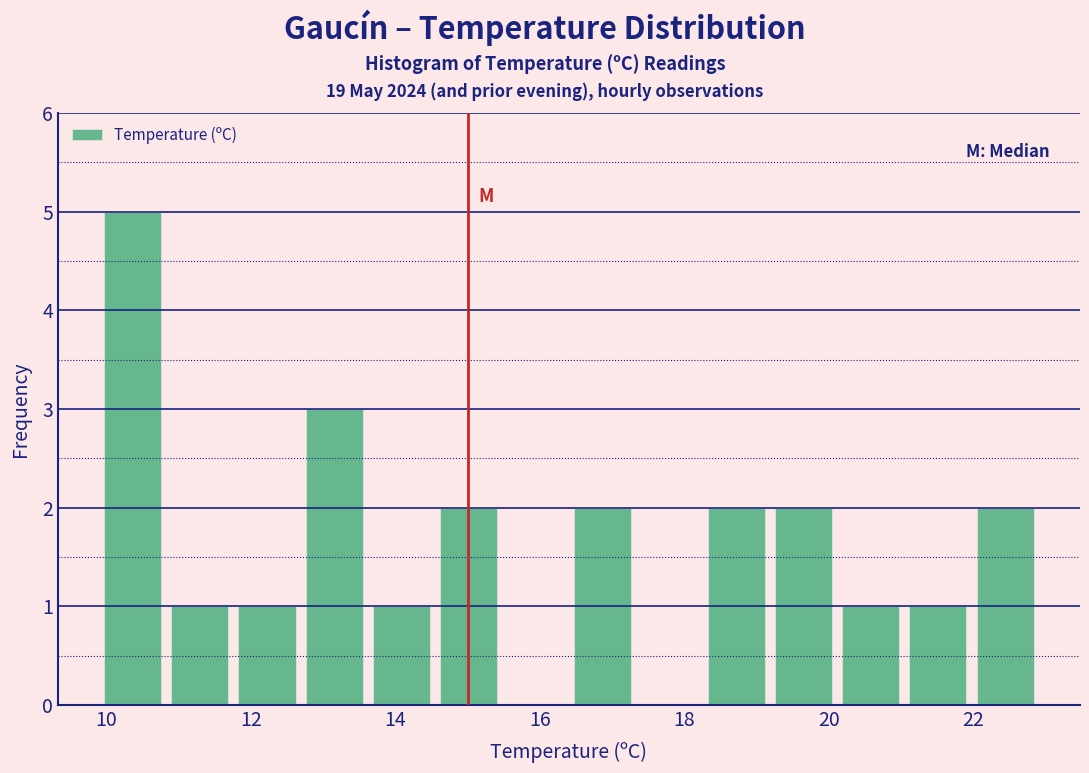

How tall is the bar that spans 13.6 to 14.6 on the x-axis? Neither the bar edges nor the heights are printed on the chart, so give them approximately, as read against the axes.

1